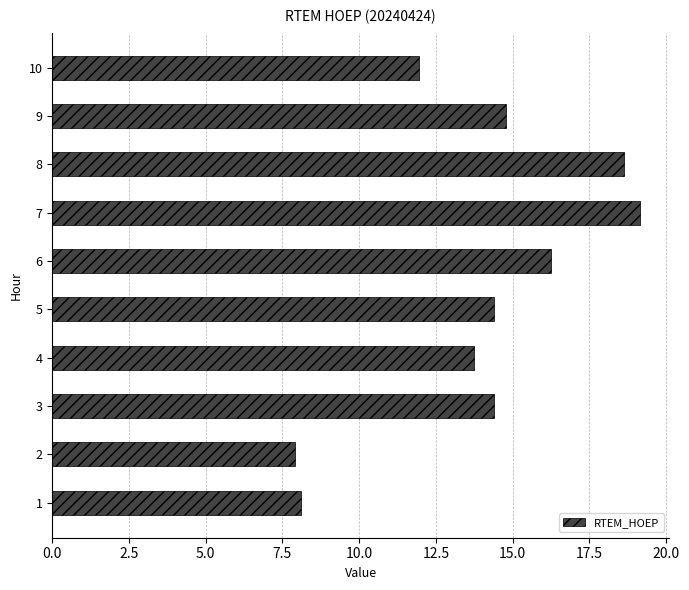

What is the difference between the values at 6 and 9?

1.5